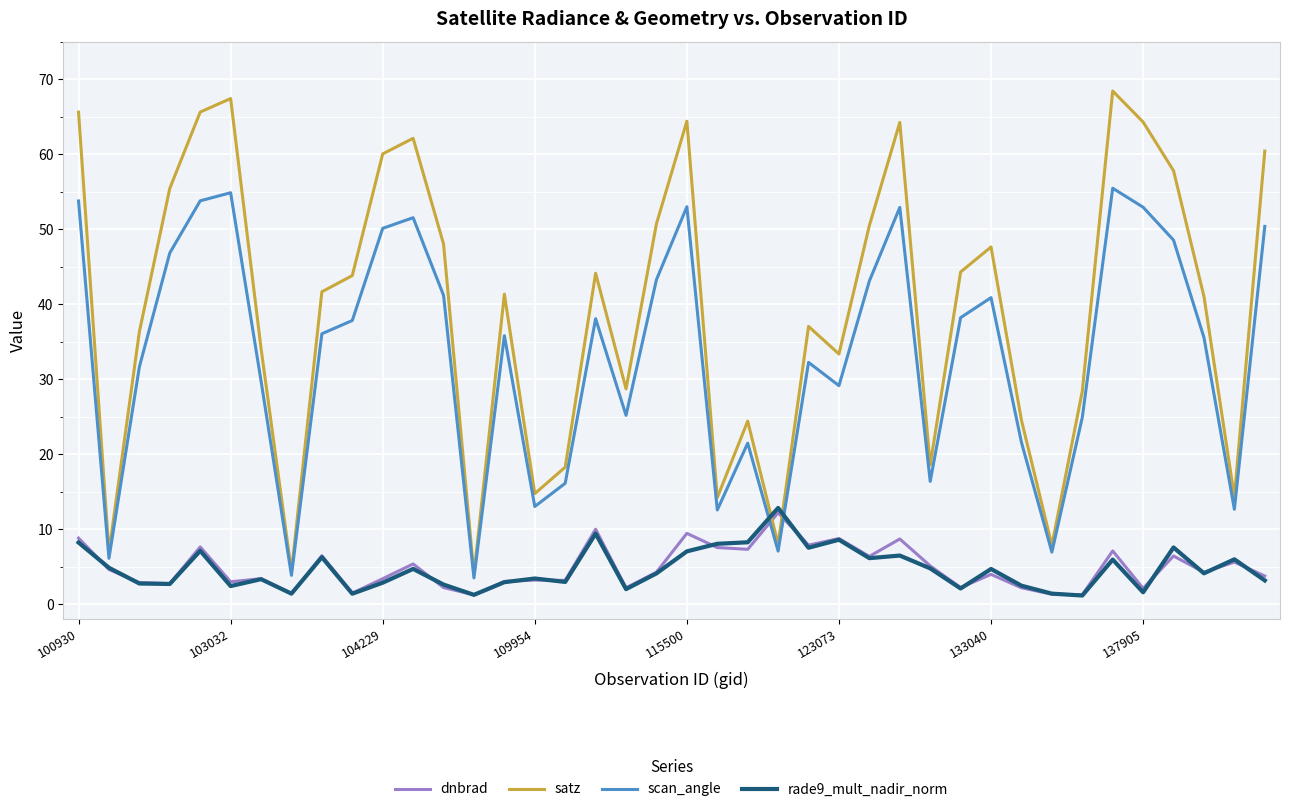

Which series has the largest range (max minus min)?

satz